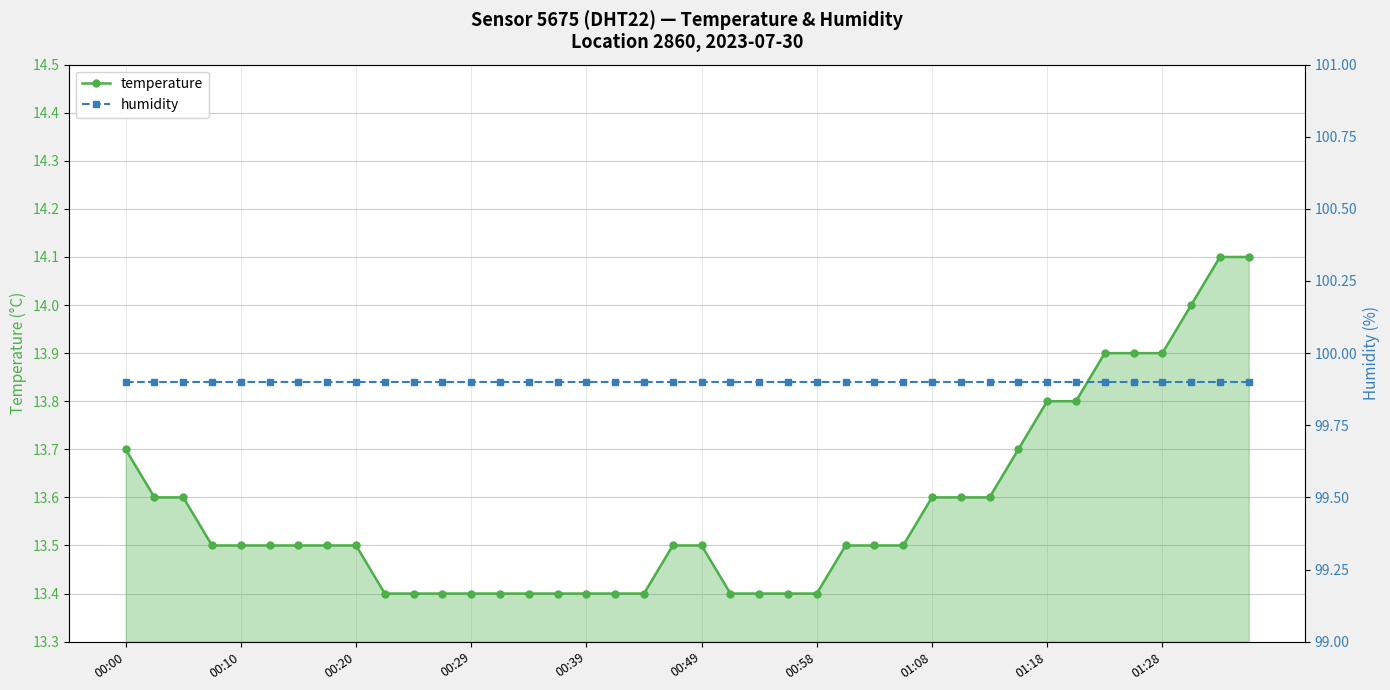

True or false: temperature has a value of 23.3 at 30.

False